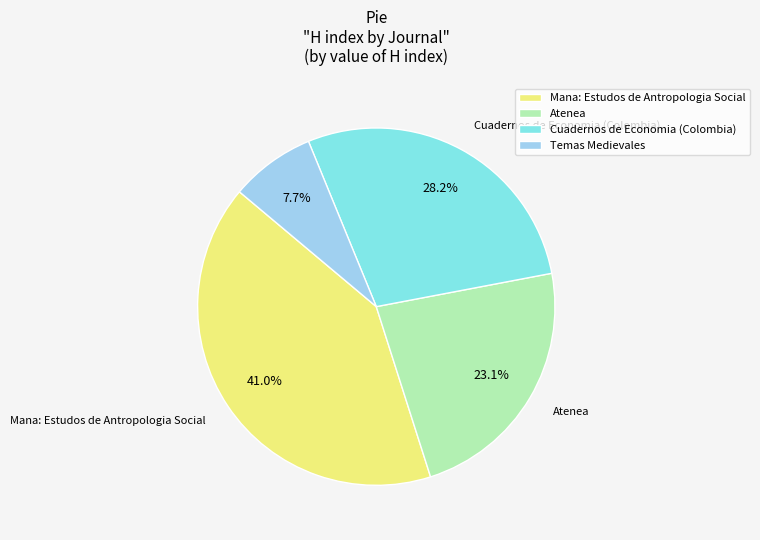

What percentage is the Cuadernos de Economia (Colombia) slice, to the nearest percent?

28%